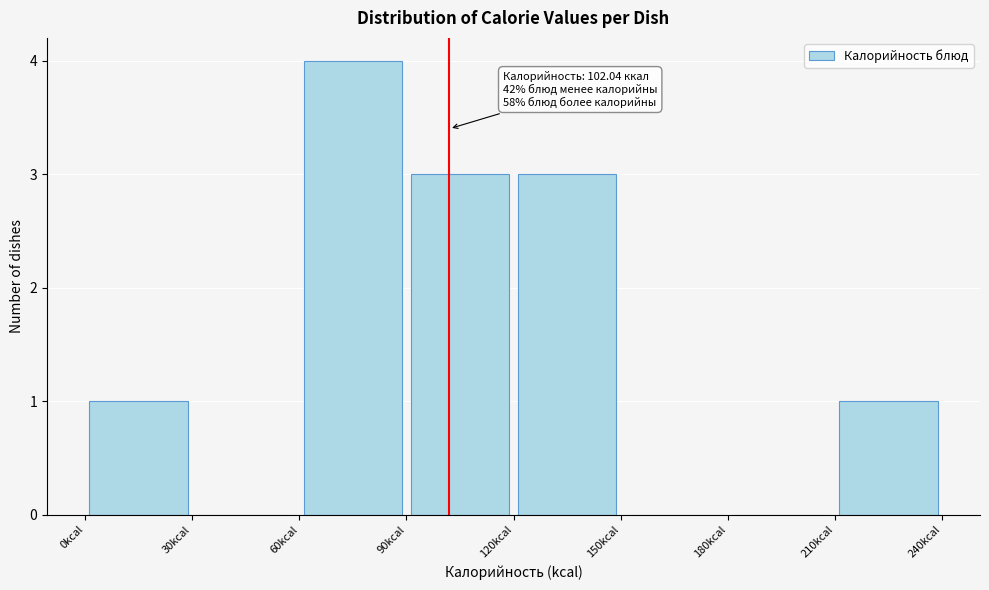

Which range on the x-axis has the tallest bar?

60 to 90